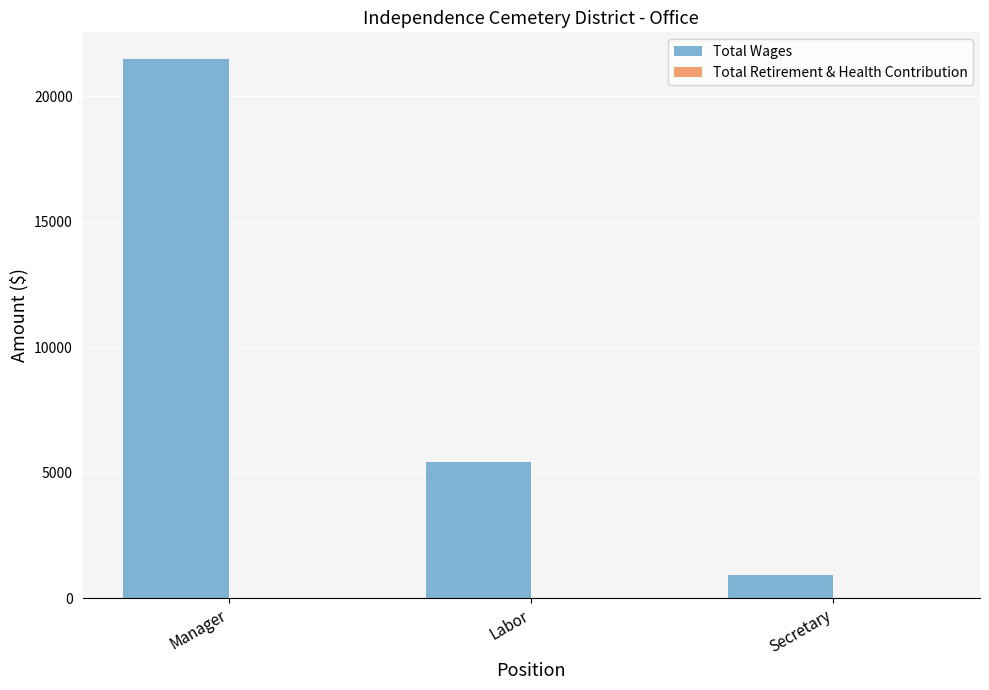

What is the label of the 1st bar from the right?

Secretary